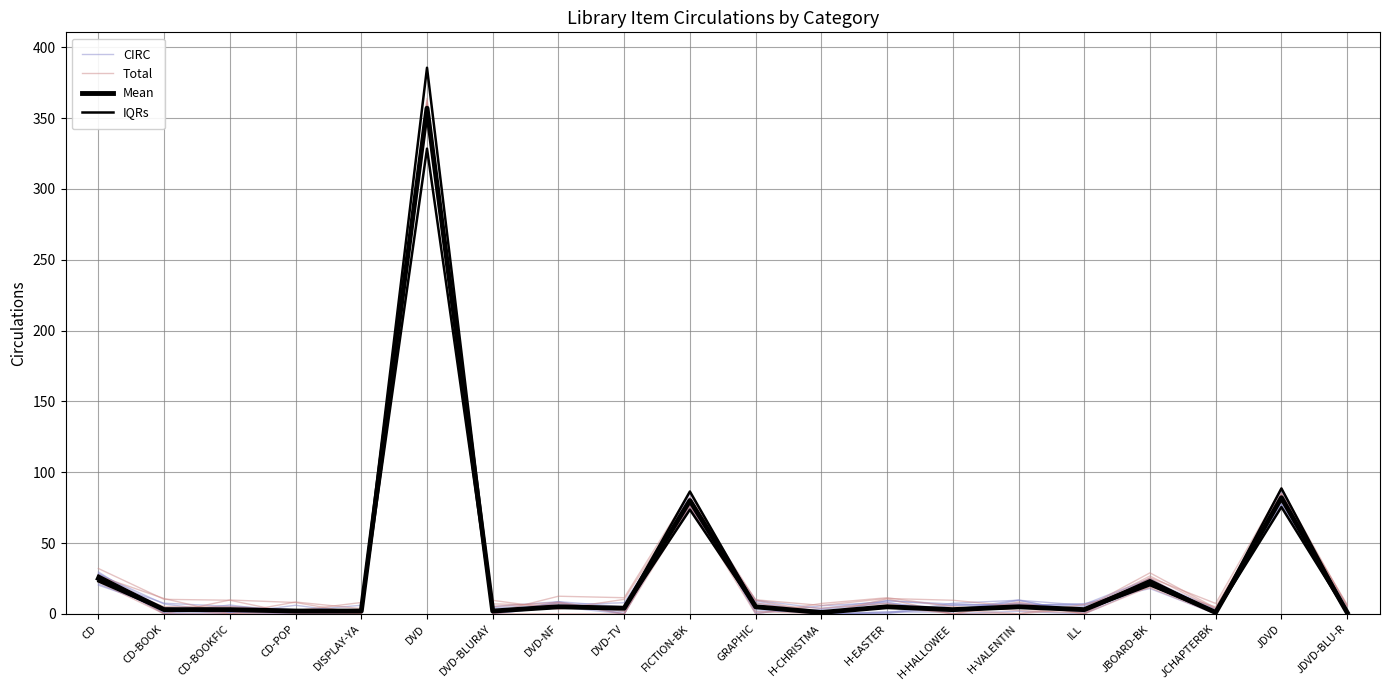

True or false: Mean and IQRs intersect in this chart.

False